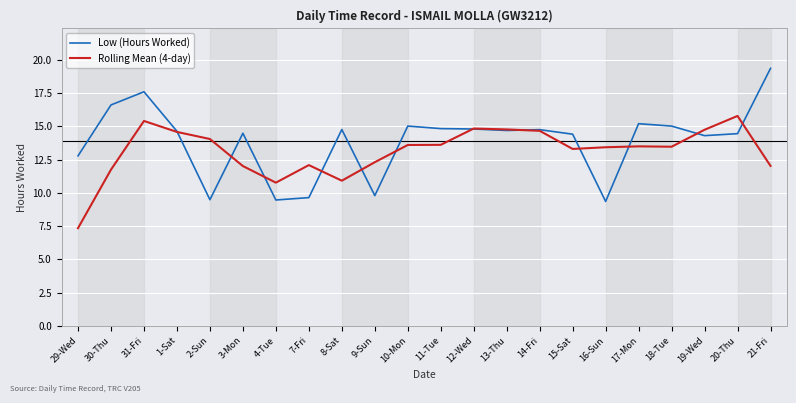

True or false: Rolling Mean (4-day) has more than 1 interior local peaks.

True